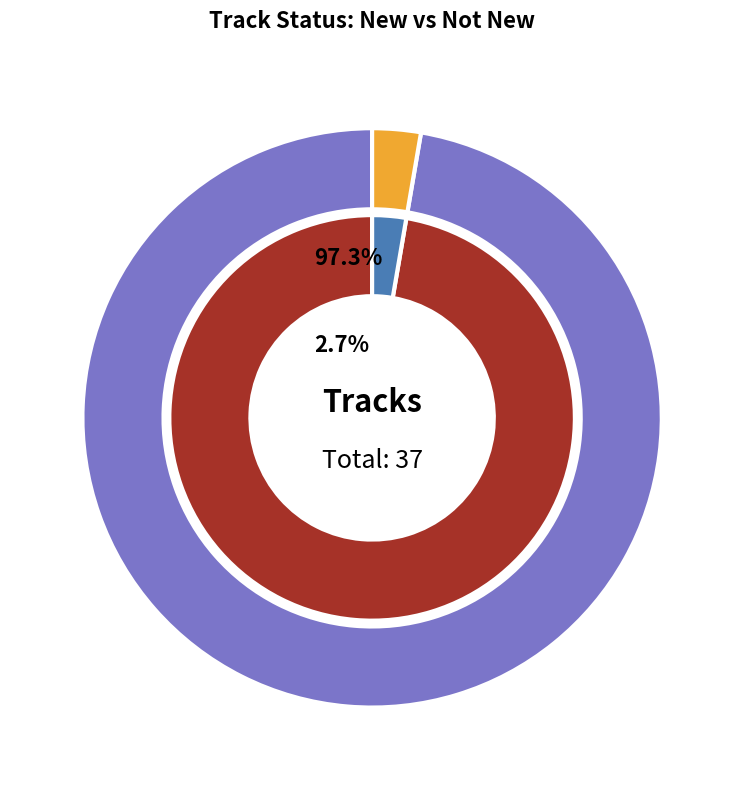

Does any single category account for the majority?

Yes